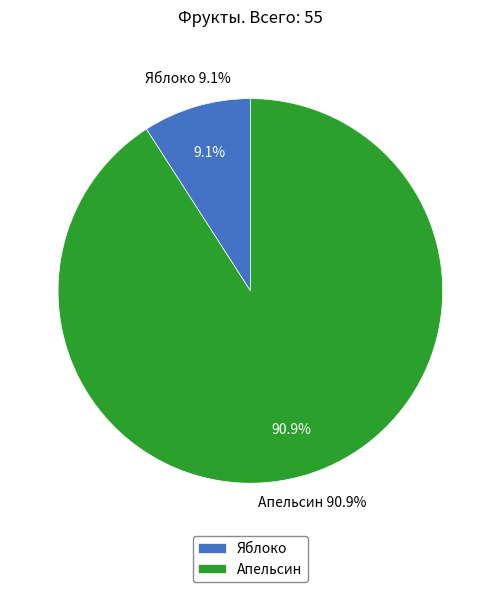

What is the change in value from Яблоко to Апельсин?

+45